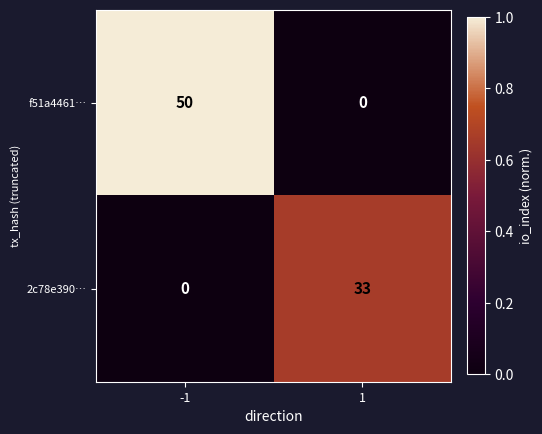

Rank the series by their average value, from highest to lowest.

f51a4461…, 2c78e390…